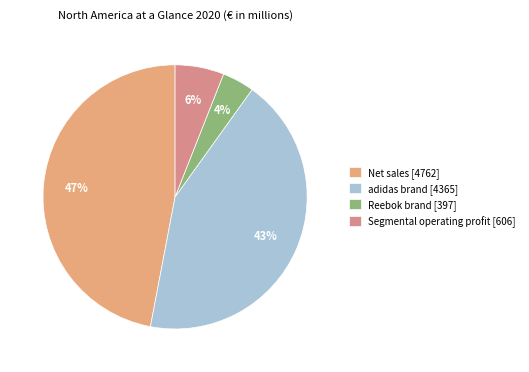

How many segments does this pie chart have?

4